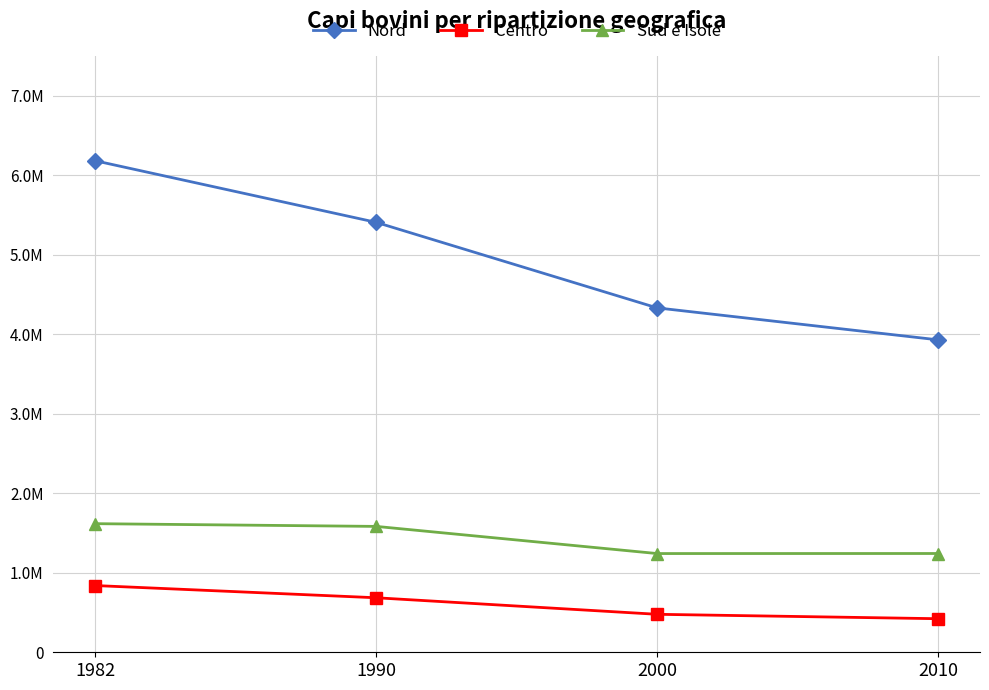

True or false: Sud e Isole has a value of 1753564 at 2000.

False